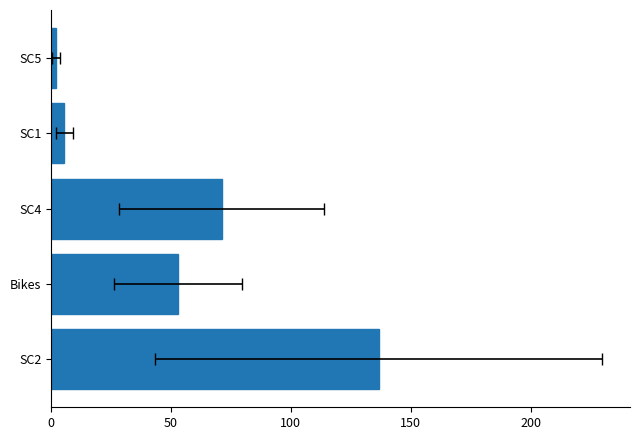

Read the value at SC2.

136.7